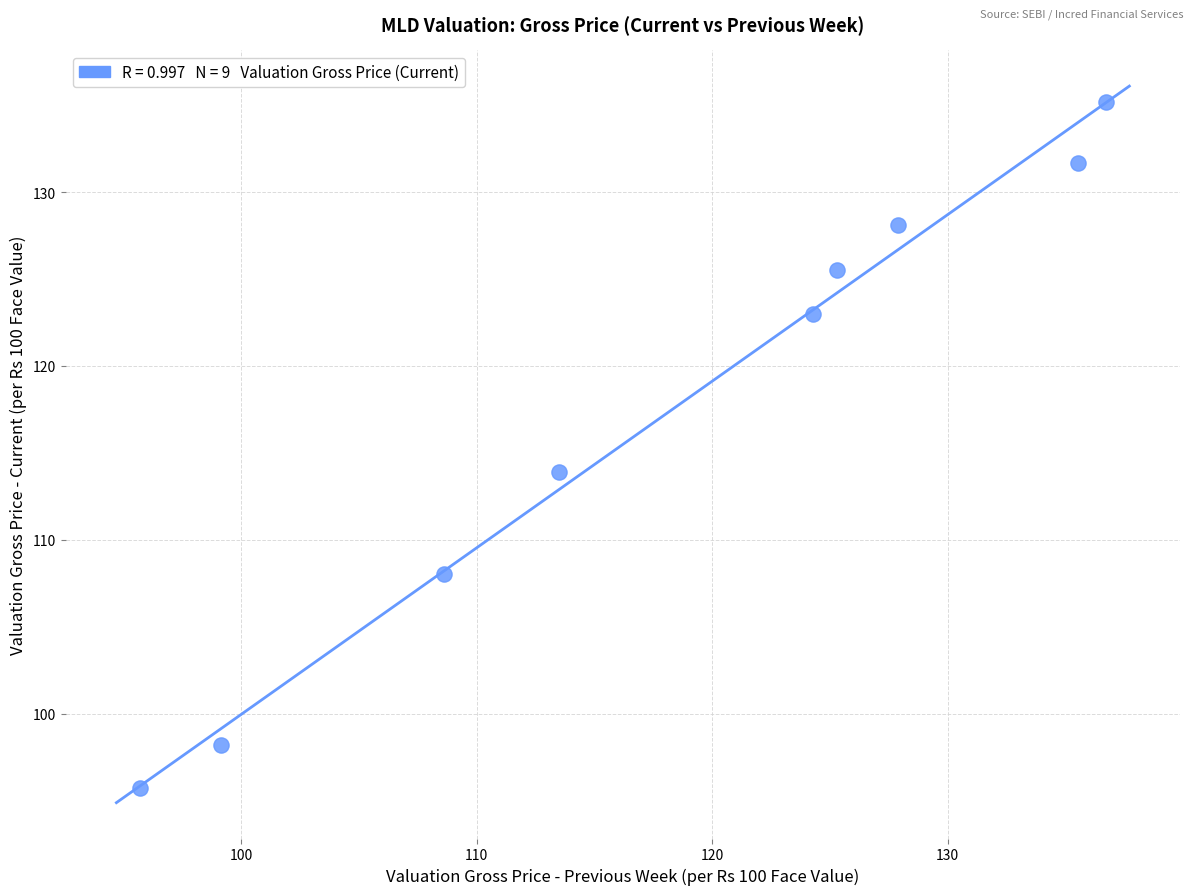

What is the range of X values (max minus min)?

41.0